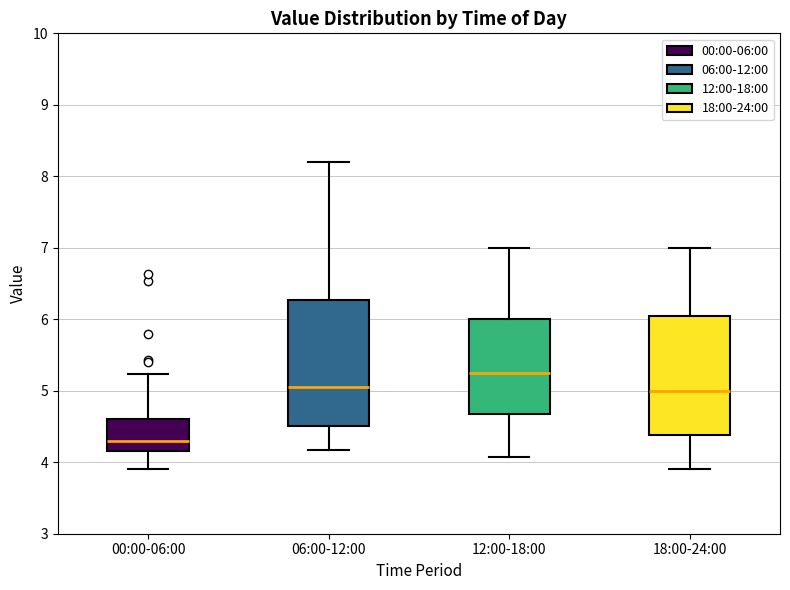

Reading left to right, transcribe this box plot: for each box, give where its median line is, the range the box spans, and where its two whiskers end, as read against the y-axis. The values are not printed on the chart, so give them approximately, as read against the axis.

00:00-06:00: median 4.3, box 4.2 to 4.6, whiskers 3.9 to 5.2
06:00-12:00: median 5.1, box 4.5 to 6.3, whiskers 4.2 to 8.2
12:00-18:00: median 5.3, box 4.7 to 6.0, whiskers 4.1 to 7.0
18:00-24:00: median 5.0, box 4.4 to 6.1, whiskers 3.9 to 7.0